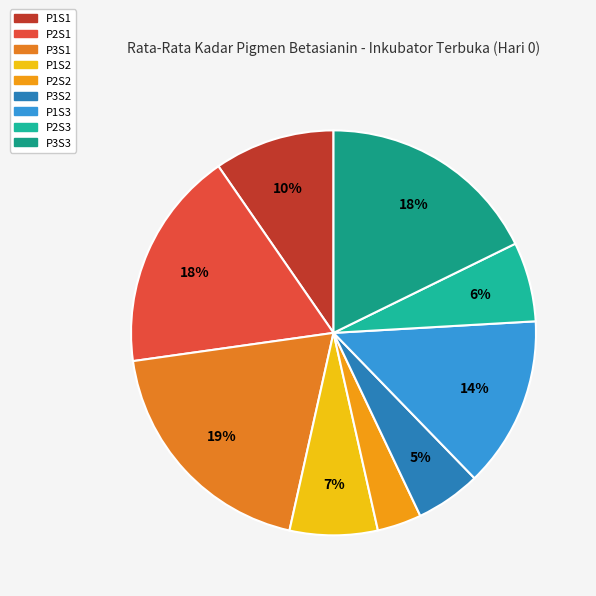

Approximately how many times larger is the value at P2S2 compared to P1S3?

0.3